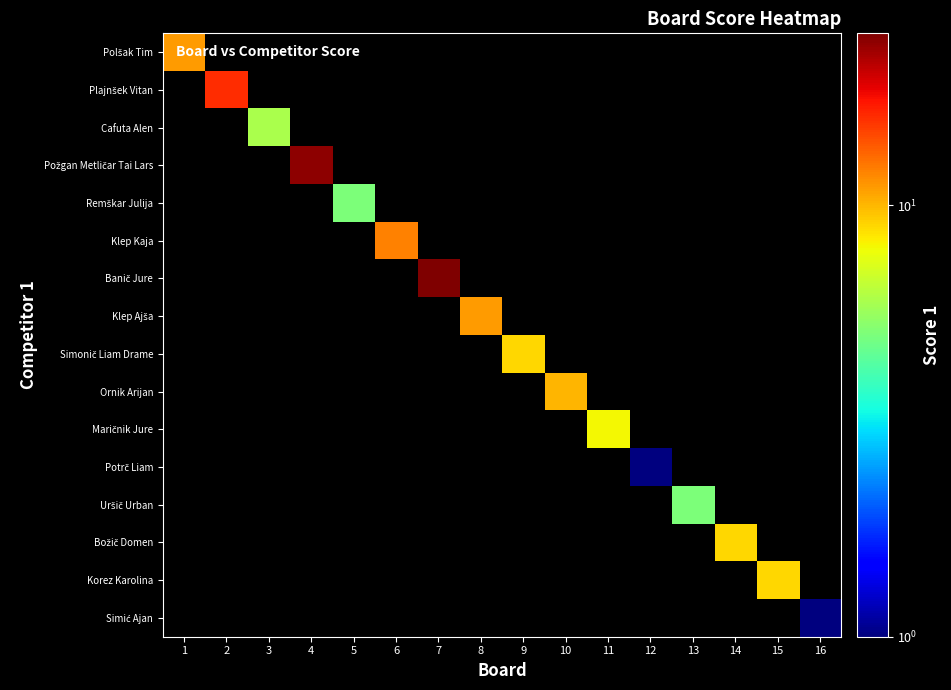

At how many categories does at least one series exceed 3?

14